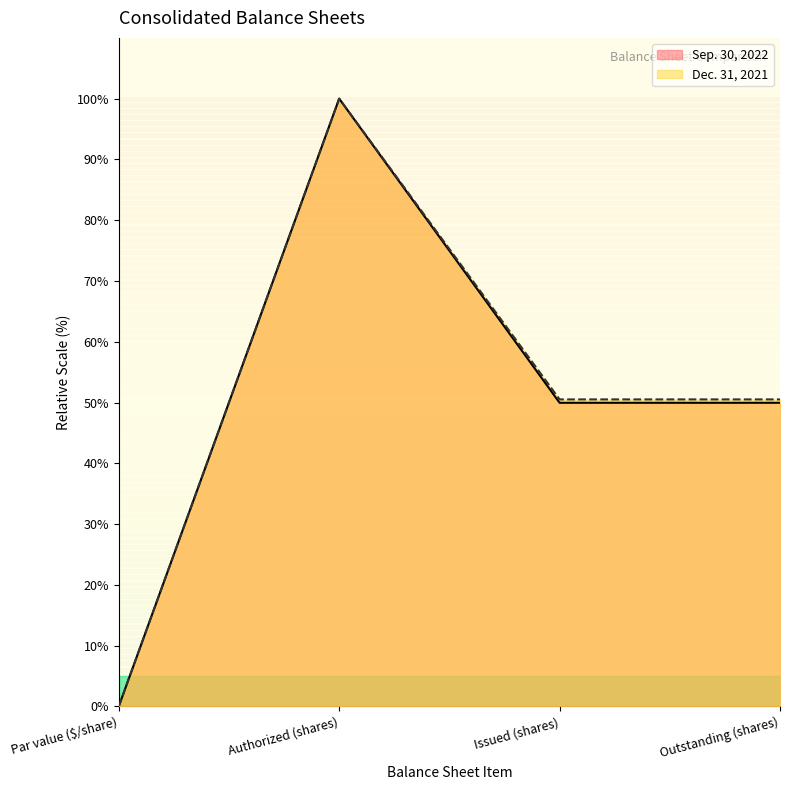

What is the average value of the Sep. 30, 2022 series?

50.0